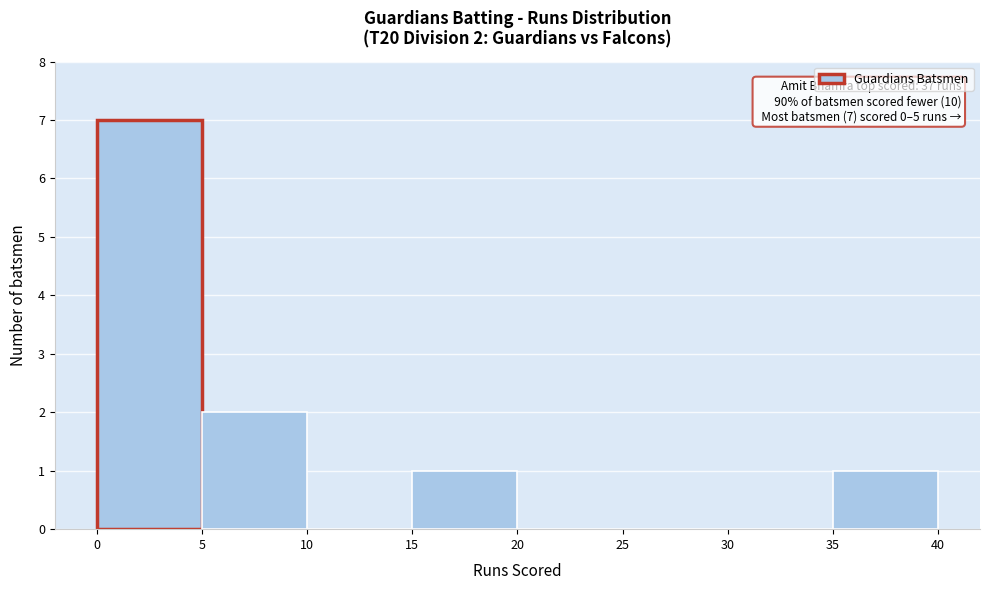

Over which range of the x-axis is the bar tallest?

0 to 5